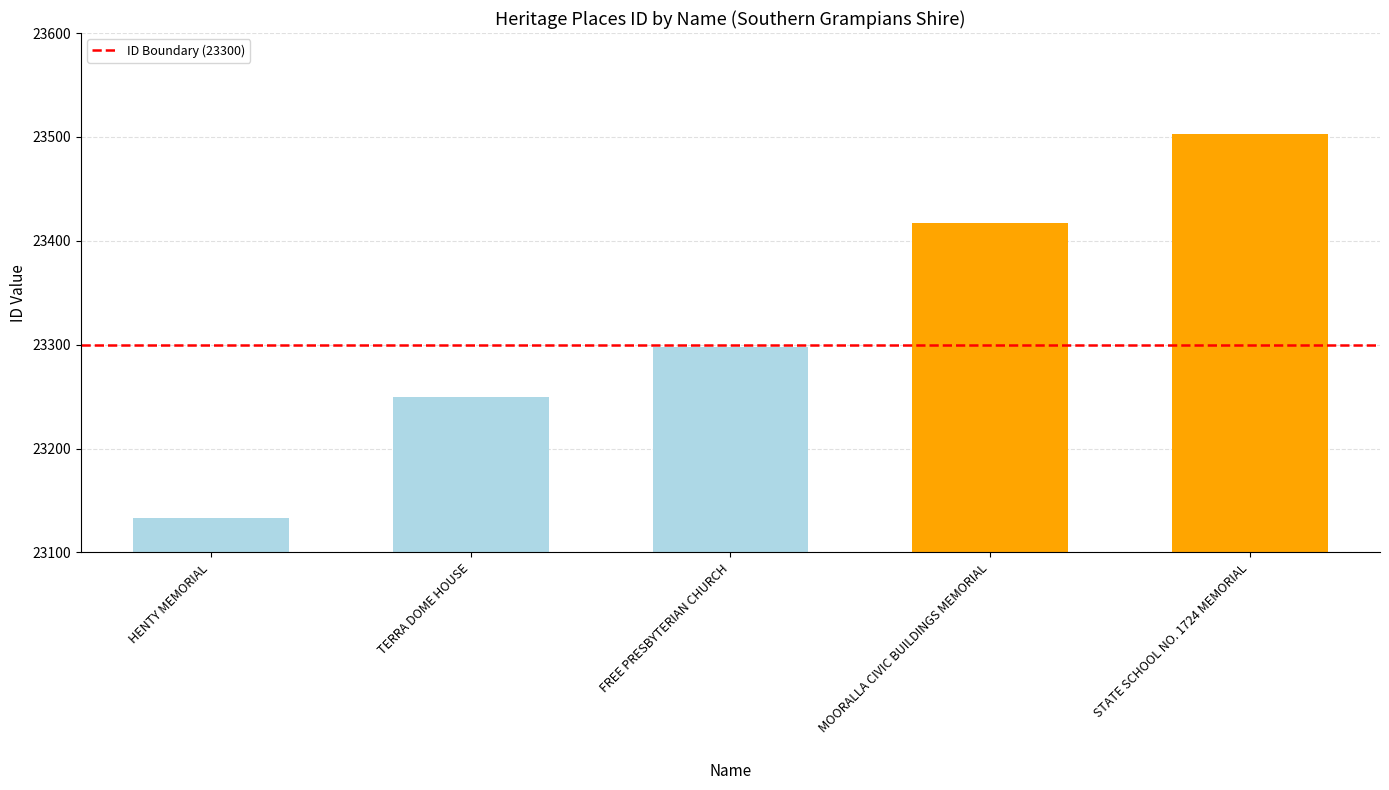

What is the change in value from FREE PRESBYTERIAN CHURCH to MOORALLA CIVIC BUILDINGS MEMORIAL?

+119